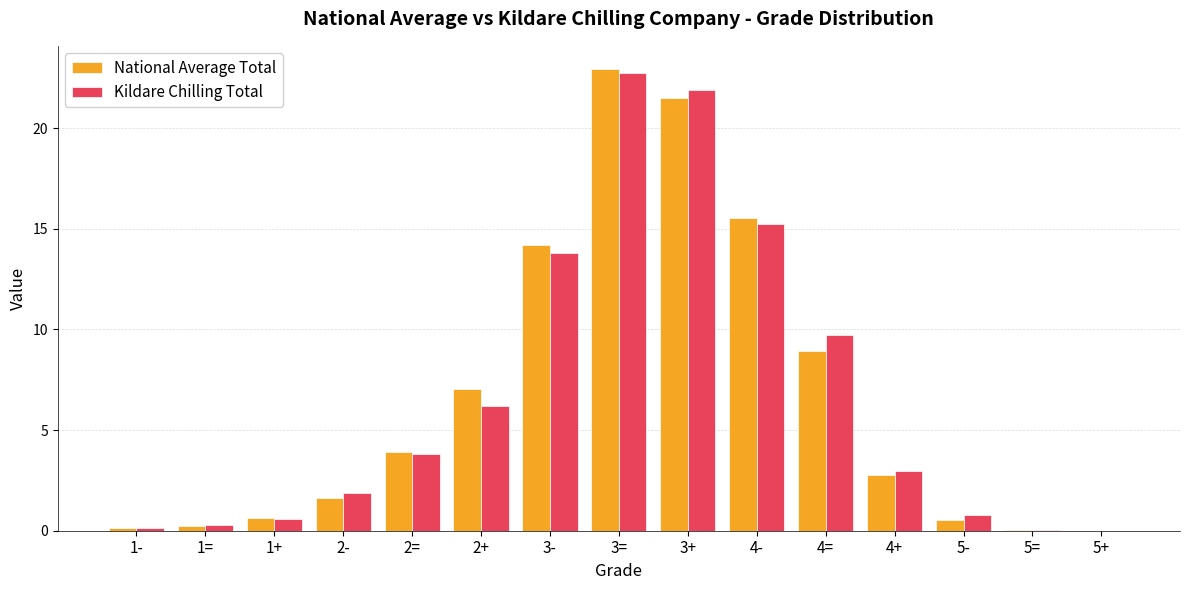

Which category has the highest value across all series?

3=